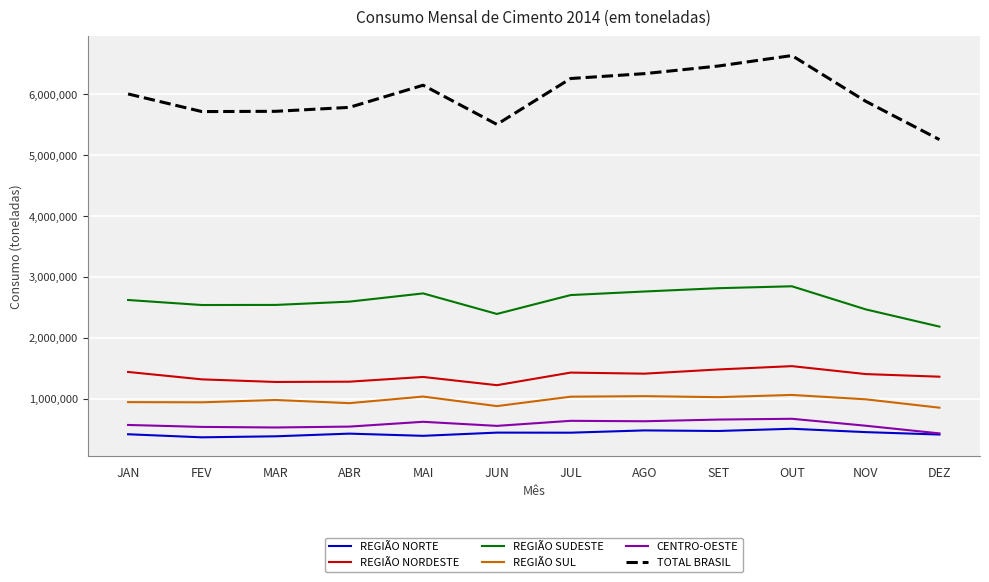

At how many categories does at least one series exceed 2753033?

12